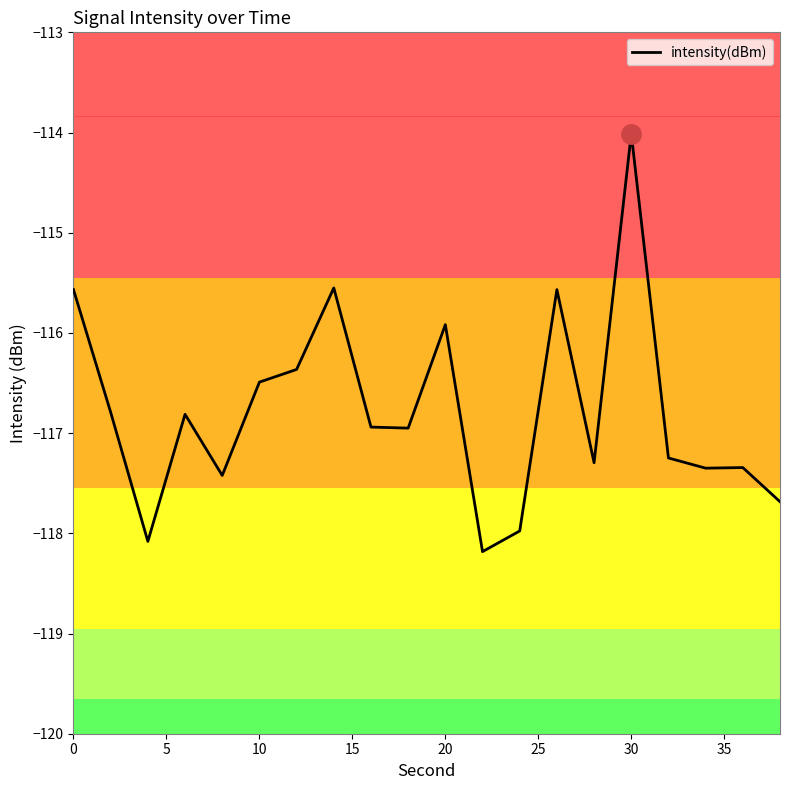

How many series are shown in this chart?

1